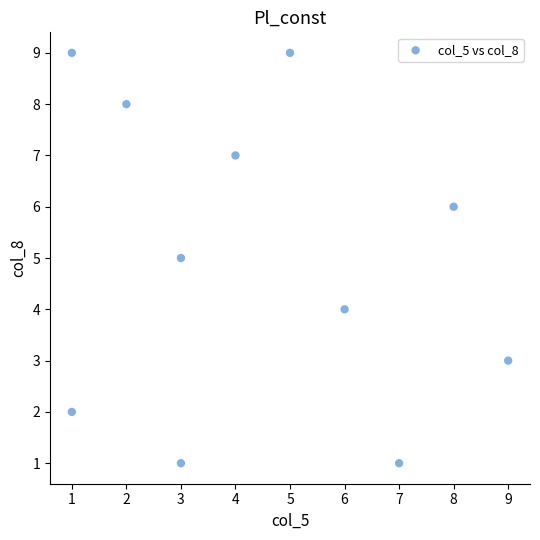

What is the range of Y values (max minus min)?

8